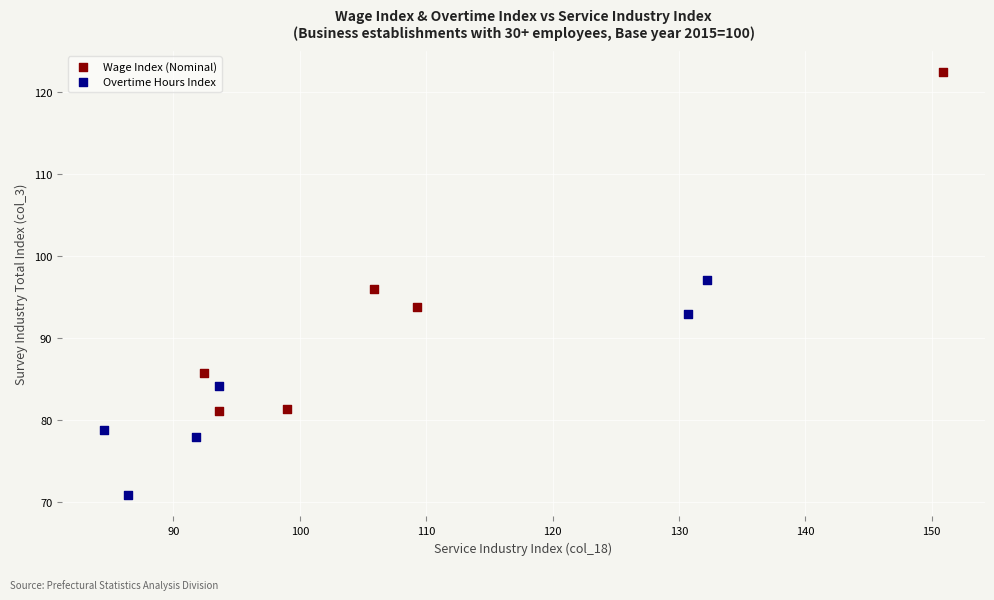

What are all the series names shown in the legend?

Wage Index (Nominal), Overtime Hours Index